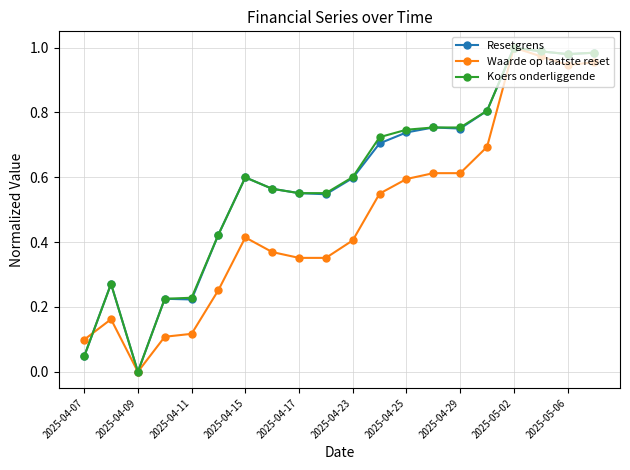

True or false: Resetgrens has more than 2 interior local peaks.

True